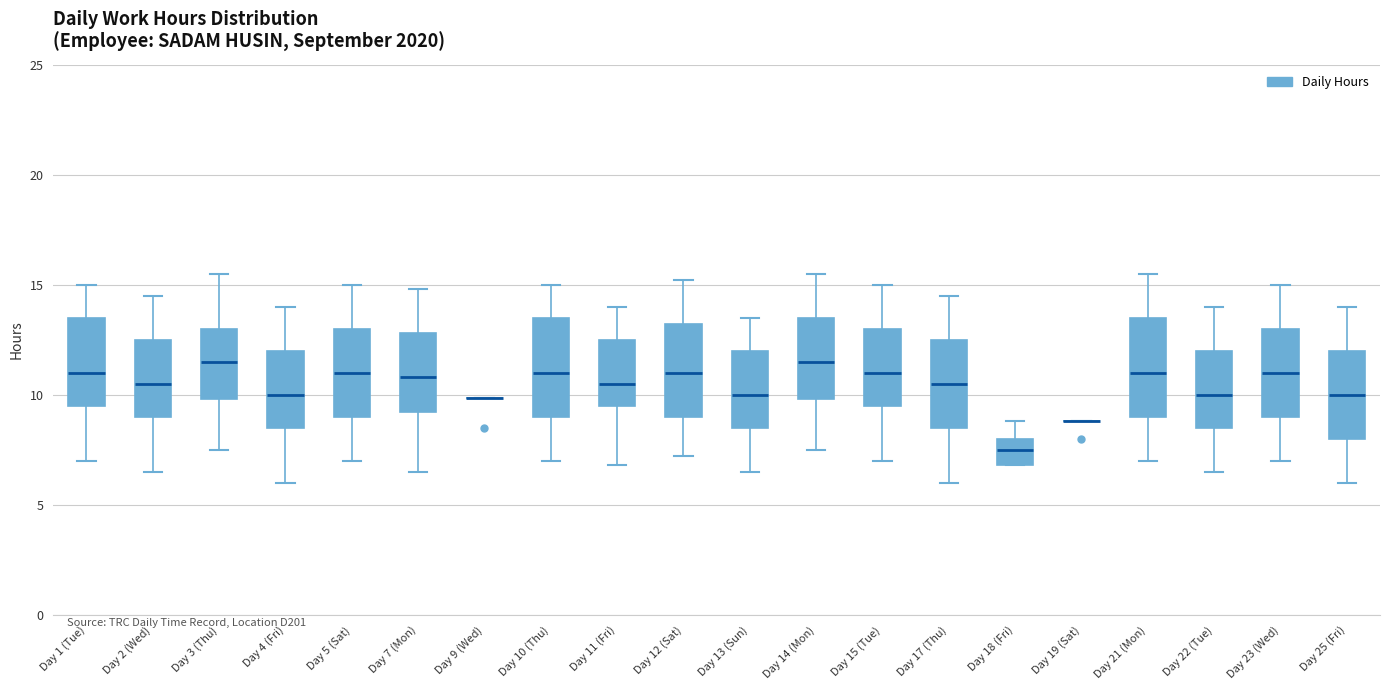

Reading left to right, transcribe this box plot: for each box, give where its median line is, the range the box spans, and where its two whiskers end, as read against the y-axis. The values are not printed on the chart, so give them approximately, as read against the axis.

Day 1 (Tue): median 11.0, box 9.5 to 13.5, whiskers 7.0 to 15.0
Day 2 (Wed): median 10.5, box 9.0 to 12.5, whiskers 6.5 to 14.5
Day 3 (Thu): median 11.5, box 10.0 to 13.0, whiskers 7.5 to 15.5
Day 4 (Fri): median 10.0, box 8.5 to 12.0, whiskers 6.0 to 14.0
Day 5 (Sat): median 11.0, box 9.0 to 13.0, whiskers 7.0 to 15.0
Day 7 (Mon): median 11.0, box 9.0 to 13.0, whiskers 6.5 to 15.0
Day 9 (Wed): box collapsed to a line at 10.0, whiskers 10.0 to 10.0
Day 10 (Thu): median 11.0, box 9.0 to 13.5, whiskers 7.0 to 15.0
Day 11 (Fri): median 10.5, box 9.5 to 12.5, whiskers 7.0 to 14.0
Day 12 (Sat): median 11.0, box 9.0 to 13.0, whiskers 7.0 to 15.0
Day 13 (Sun): median 10.0, box 8.5 to 12.0, whiskers 6.5 to 13.5
Day 14 (Mon): median 11.5, box 10.0 to 13.5, whiskers 7.5 to 15.5
Day 15 (Tue): median 11.0, box 9.5 to 13.0, whiskers 7.0 to 15.0
Day 17 (Thu): median 10.5, box 8.5 to 12.5, whiskers 6.0 to 14.5
Day 18 (Fri): median 7.5, box 7.0 to 8.0, whiskers 7.0 to 9.0
Day 19 (Sat): box collapsed to a line at 9.0, whiskers 9.0 to 9.0
Day 21 (Mon): median 11.0, box 9.0 to 13.5, whiskers 7.0 to 15.5
Day 22 (Tue): median 10.0, box 8.5 to 12.0, whiskers 6.5 to 14.0
Day 23 (Wed): median 11.0, box 9.0 to 13.0, whiskers 7.0 to 15.0
Day 25 (Fri): median 10.0, box 8.0 to 12.0, whiskers 6.0 to 14.0